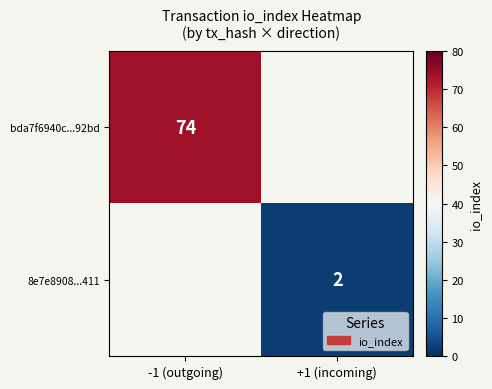

The value of bda7f6940c...92bd at -1 (outgoing) is 74. True or false?

True